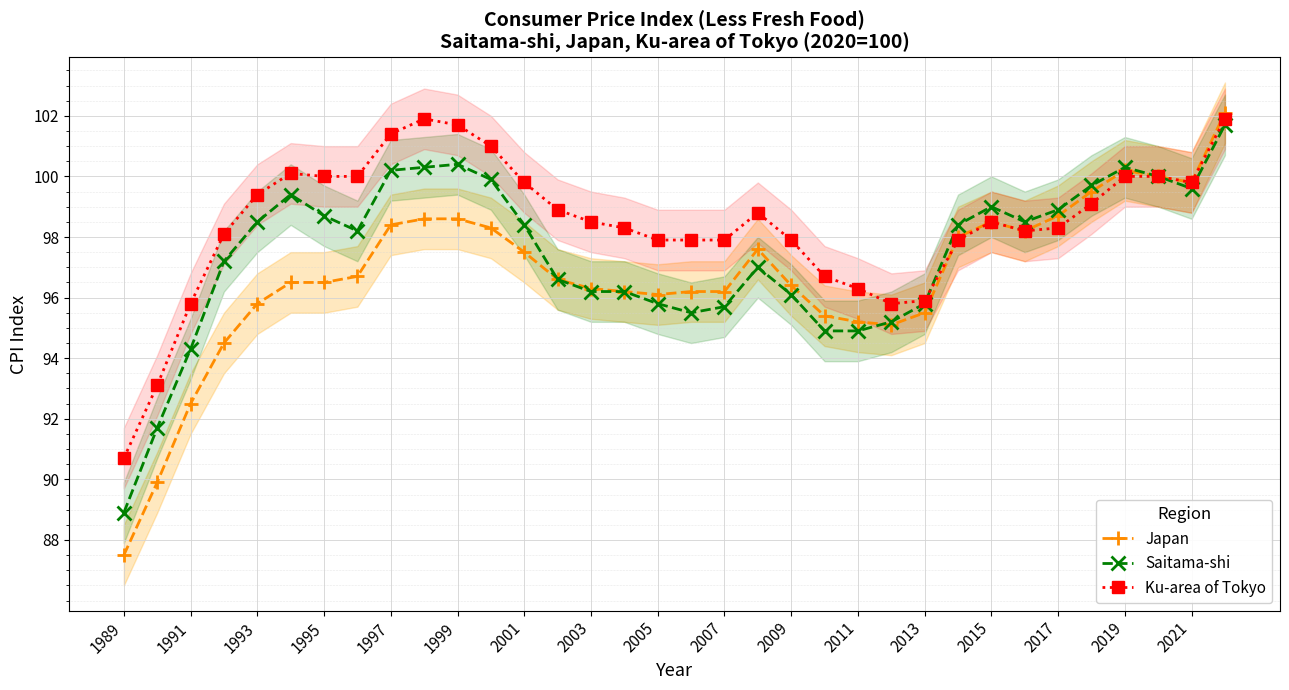

True or false: Ku-area of Tokyo has a value of 135.0 at 2017.

False